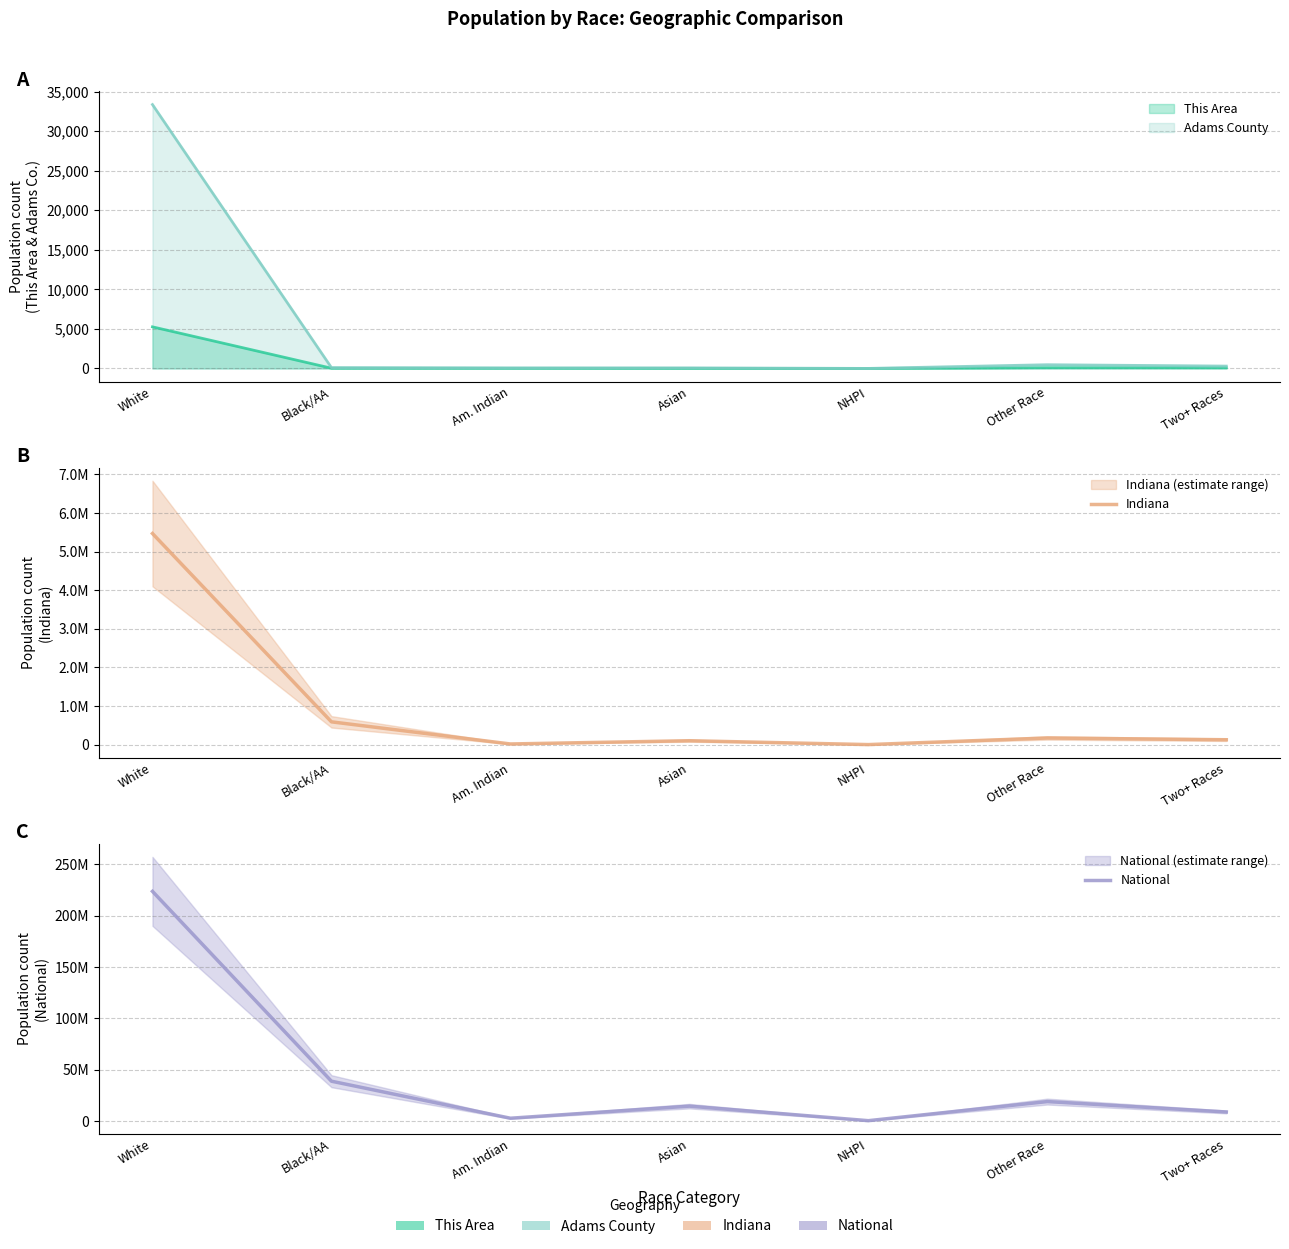

True or false: Indiana and National intersect in this chart.

False